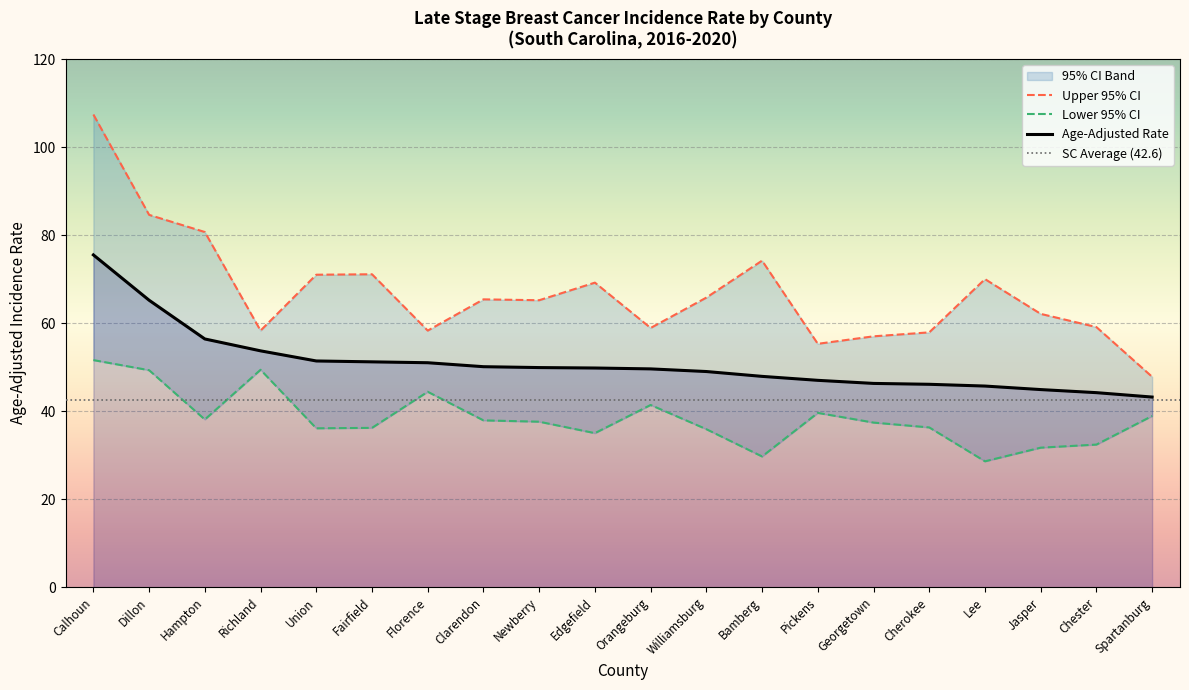

What position from the right is Chester?

2